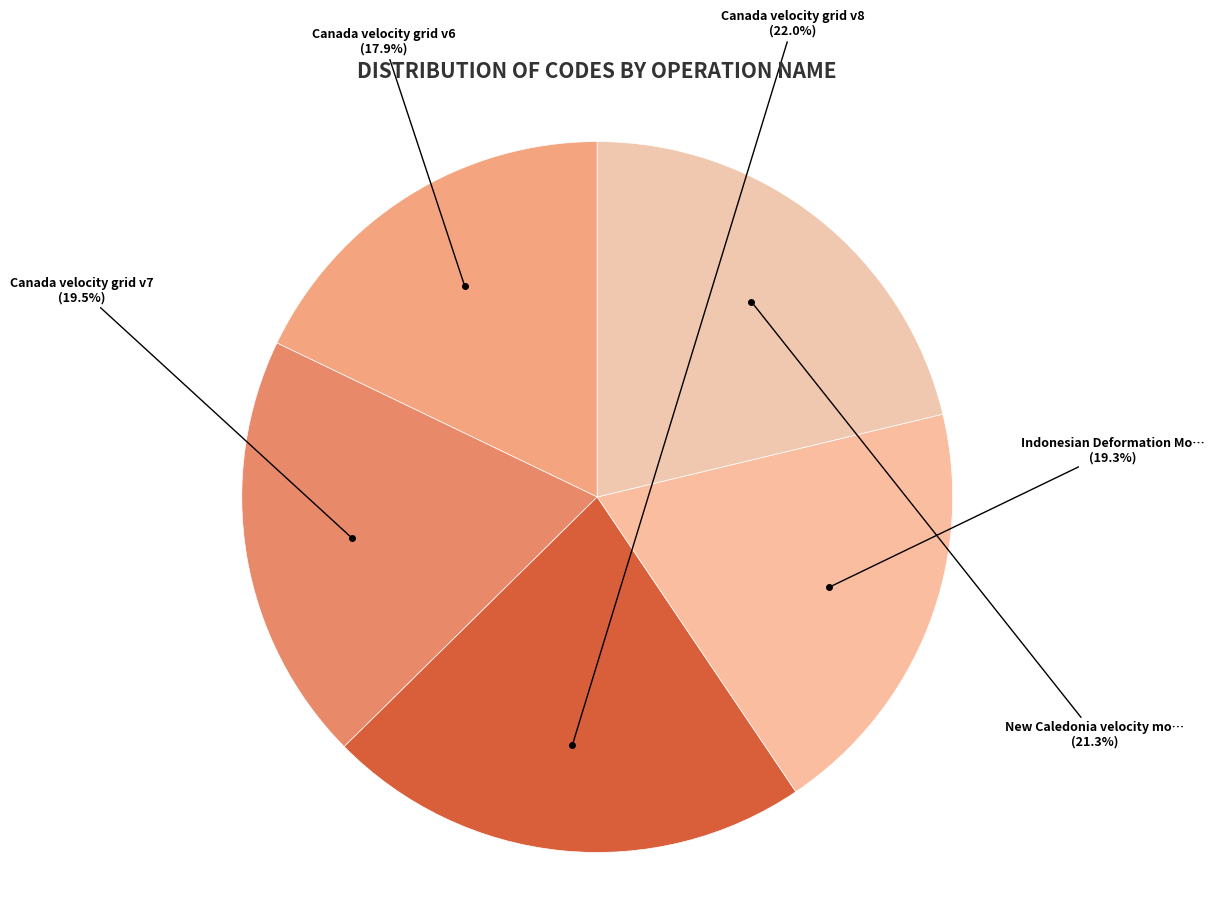

Rank the categories by value from lowest to highest.

Canada velocity grid v6, Indonesian Deformation Model 2020, Canada velocity grid v7, New Caledonia velocity model 2015, Canada velocity grid v8